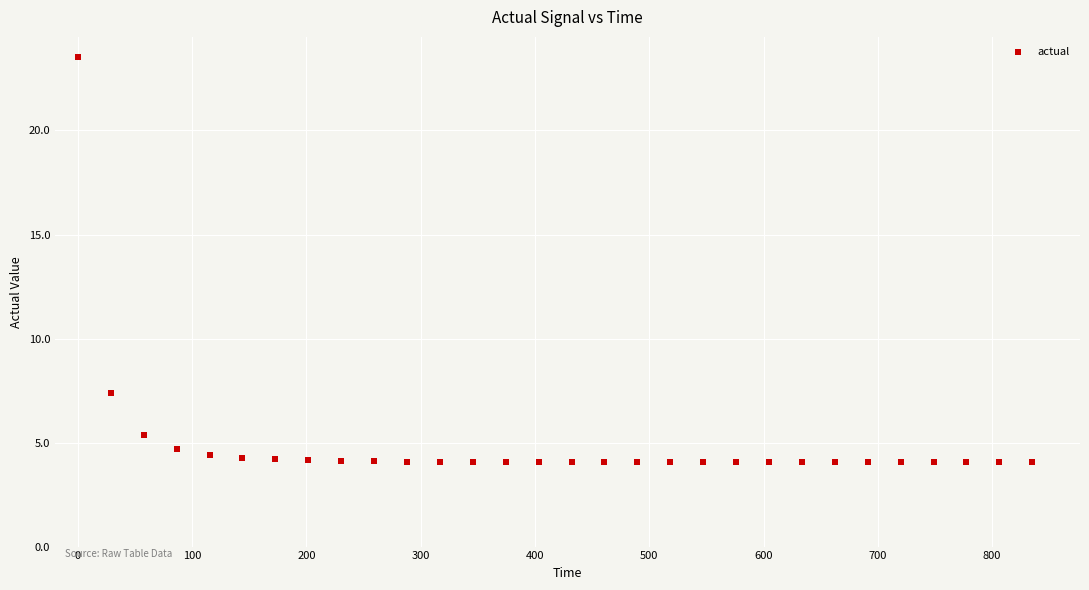

What is the range of X values (max minus min)?

835.2